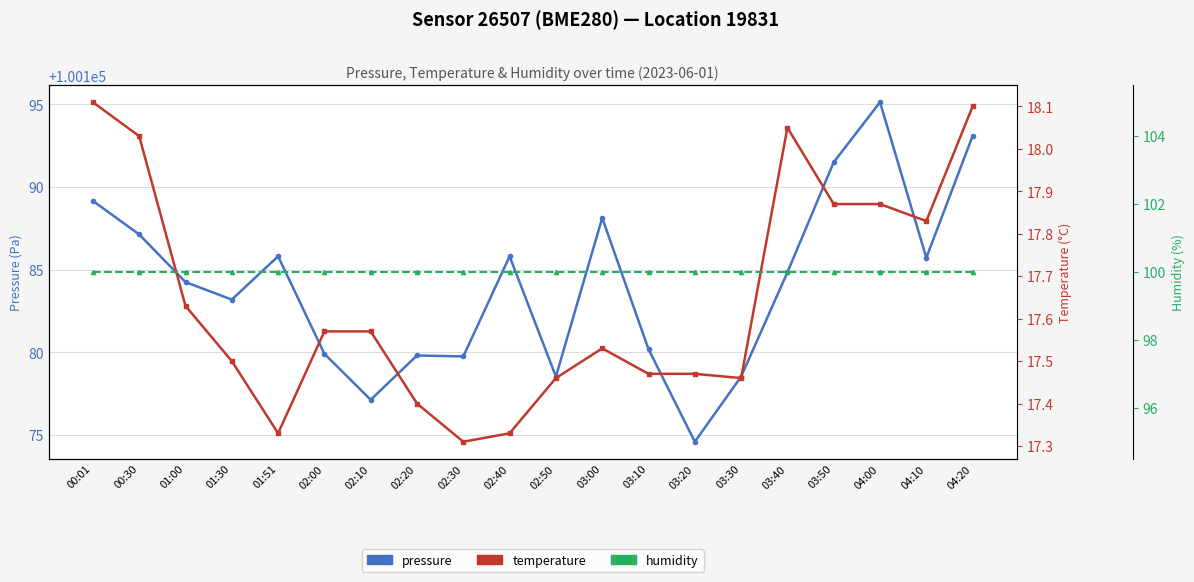

At which label does pressure first exceed 100184?

00:01